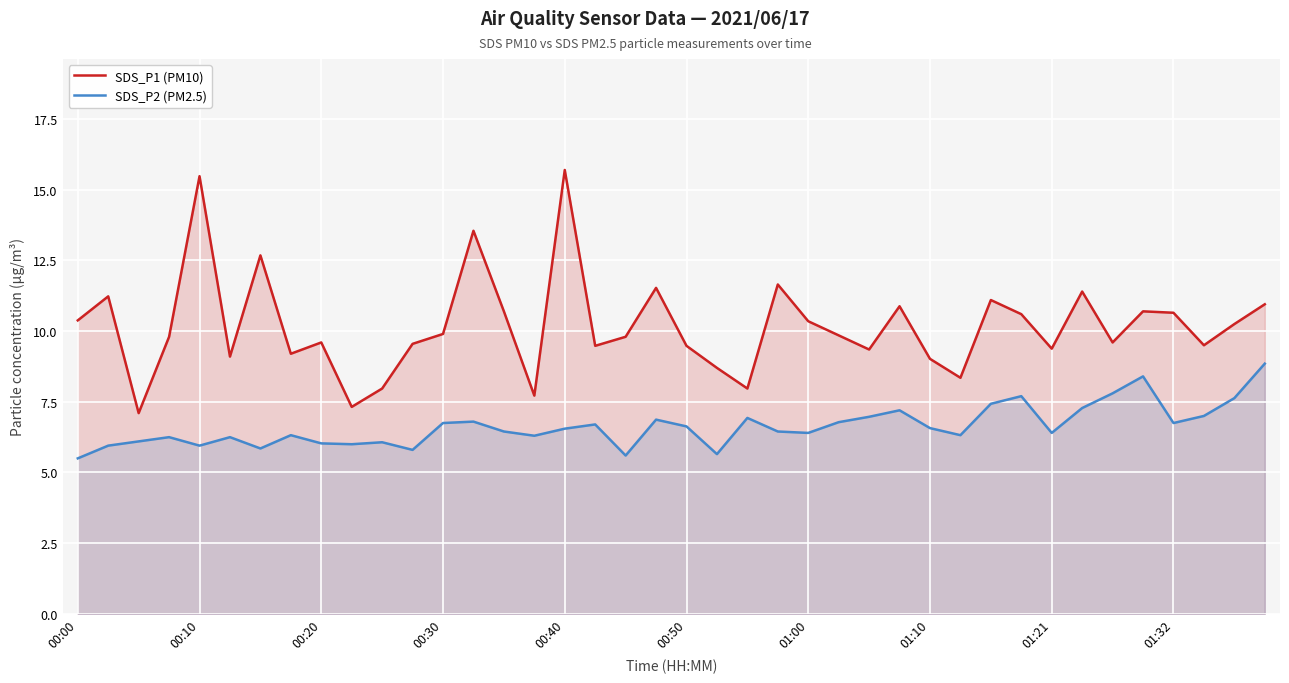

Is it true that SDS_P2 (PM2.5) equals 8.4 at 00:10?

False